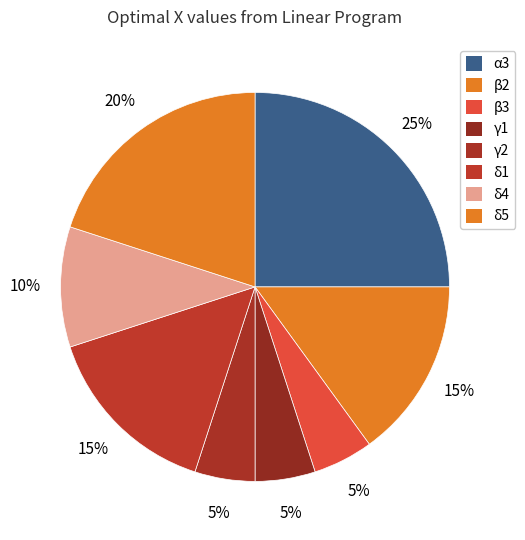

What is the total percentage of β3 and β2?

20.0%